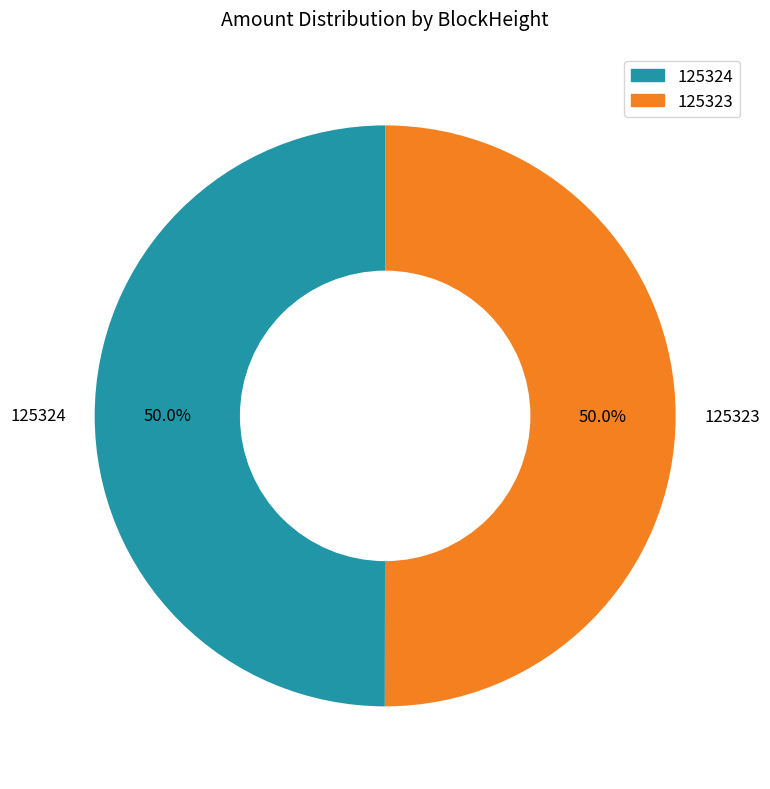

Count the number of slices in the pie.

2